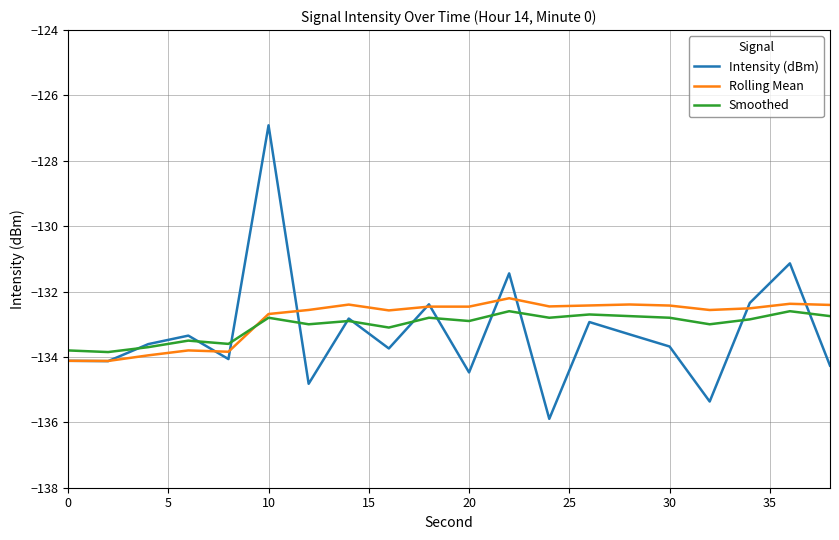

What is the minimum value shown in the chart?

-135.9